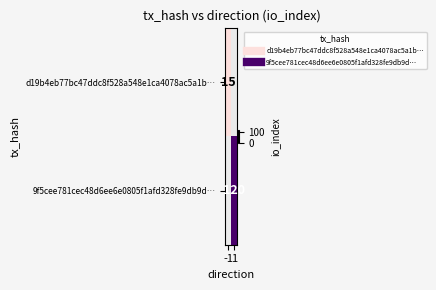

Is it true that 9f5cee781cec48d6ee6e0805f1afd328fe9db9d… equals 165.0 at 1?

False